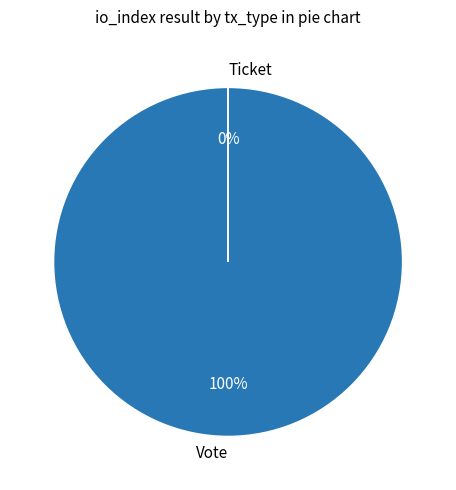

To the nearest percent, what percentage of the pie is Vote?

100%